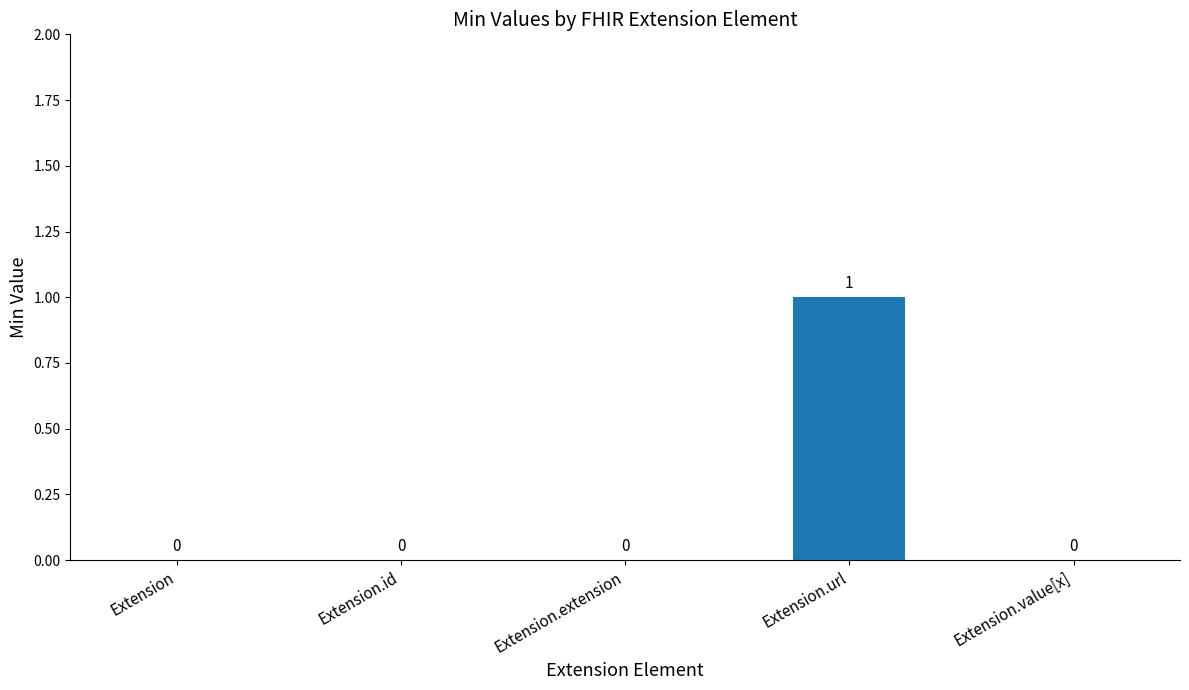

How many values are between 0 and 1?

5